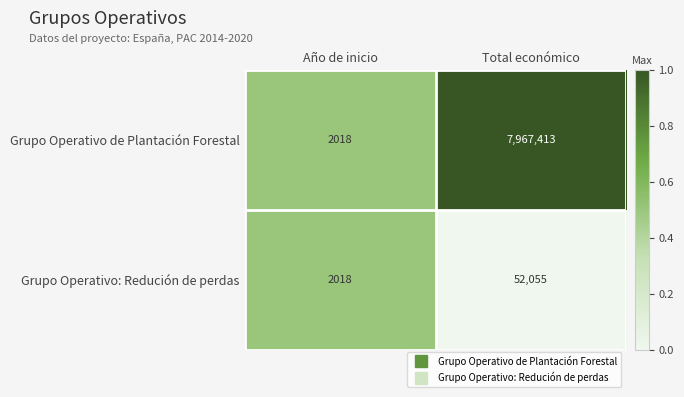

Reading left to right, list all the values displayed in this chart.

Grupo Operativo de Plantación Forestal: 2018	7967413
Grupo Operativo: Redución de perdas: 2018	52055